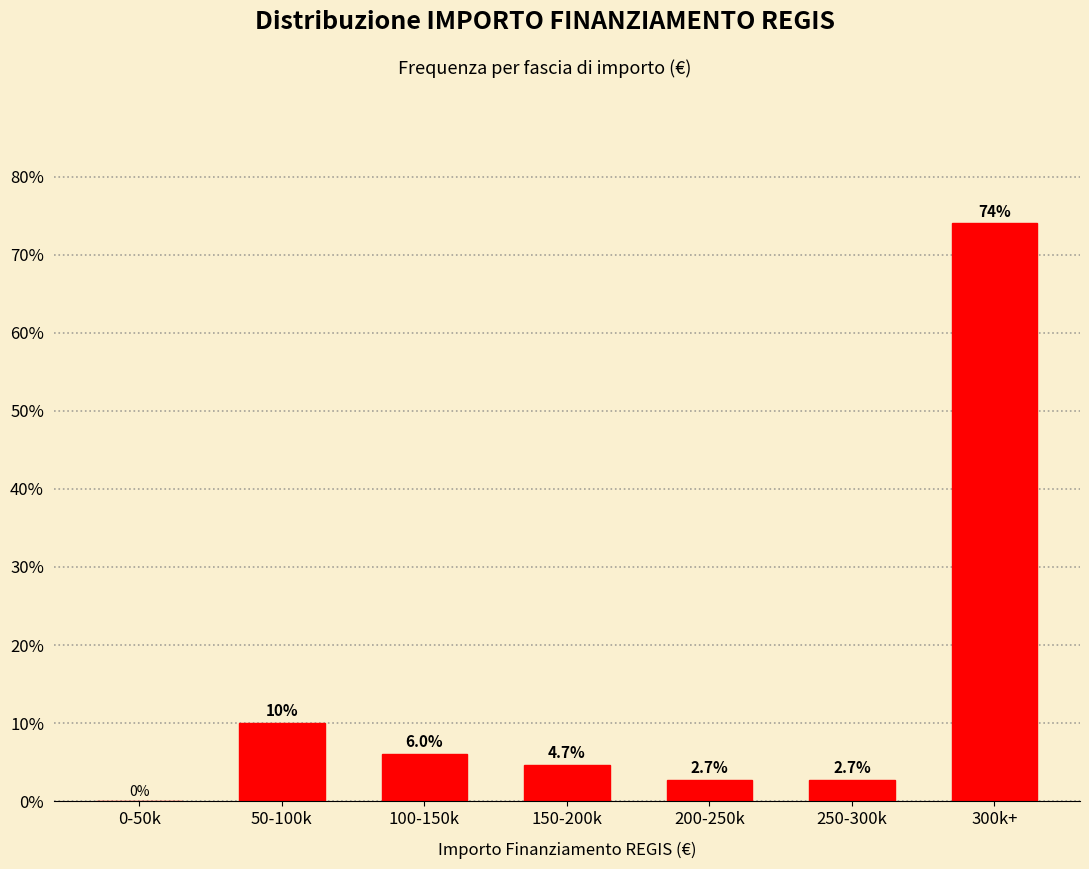

Reading left to right, extract all data points from this chart.

0-50k=0.0	50-100k=10.0	100-150k=6.0	150-200k=4.7	200-250k=2.7	250-300k=2.7	300k+=74.0